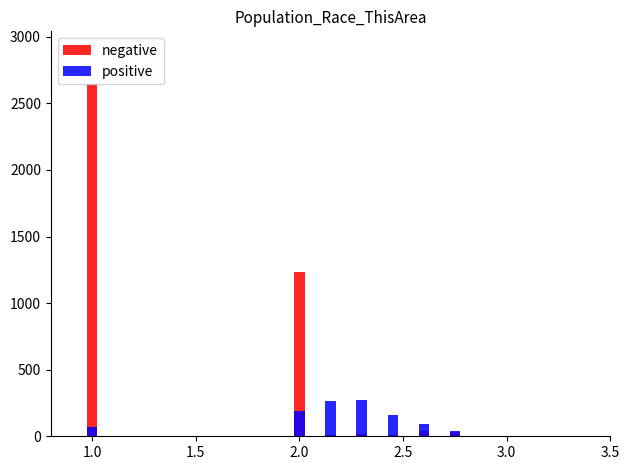

What is the minimum value for negative?

8